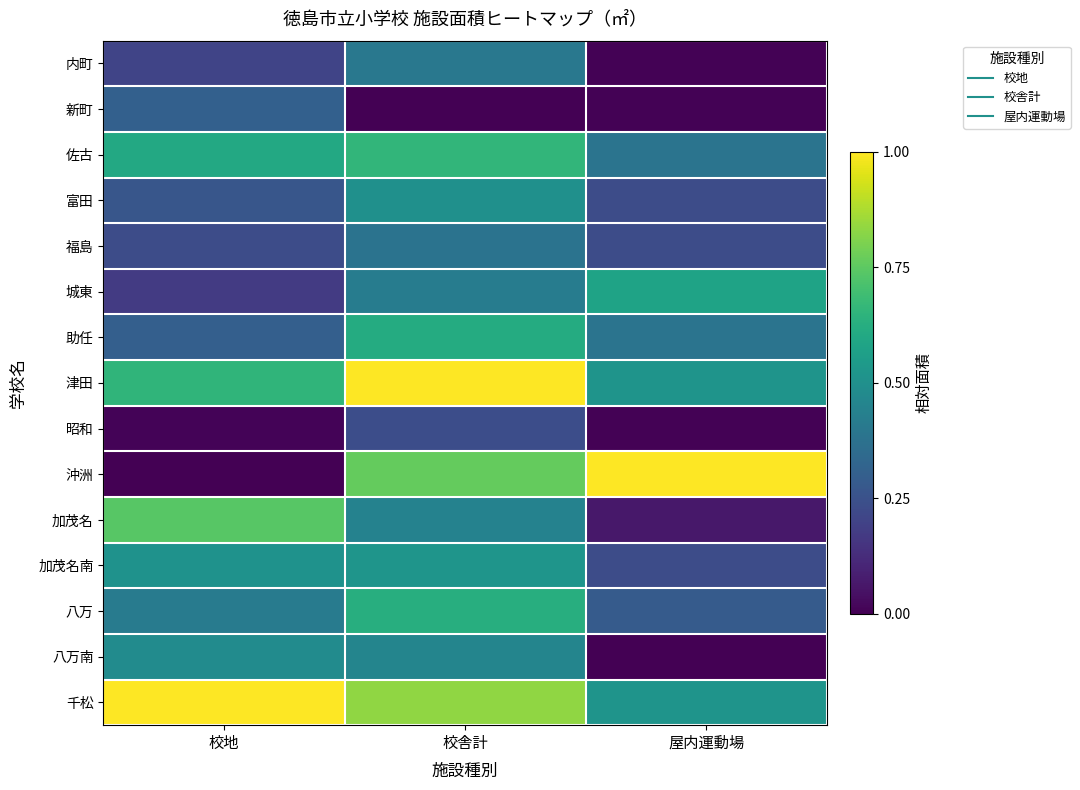

Which series has the largest total across all categories?

千松